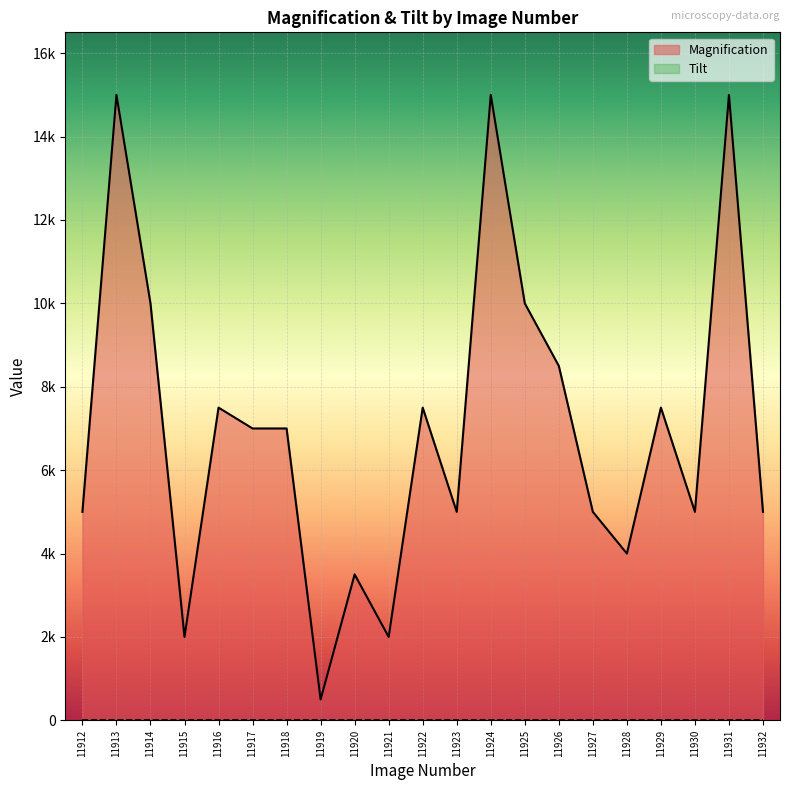

Reading left to right, what are all the values shown in this chart?

5000	15000	10000	2000	7500	7000	7000	500	3500	2000	7500	5000	15000	10000	8500	5000	4000	7500	5000	15000	5000